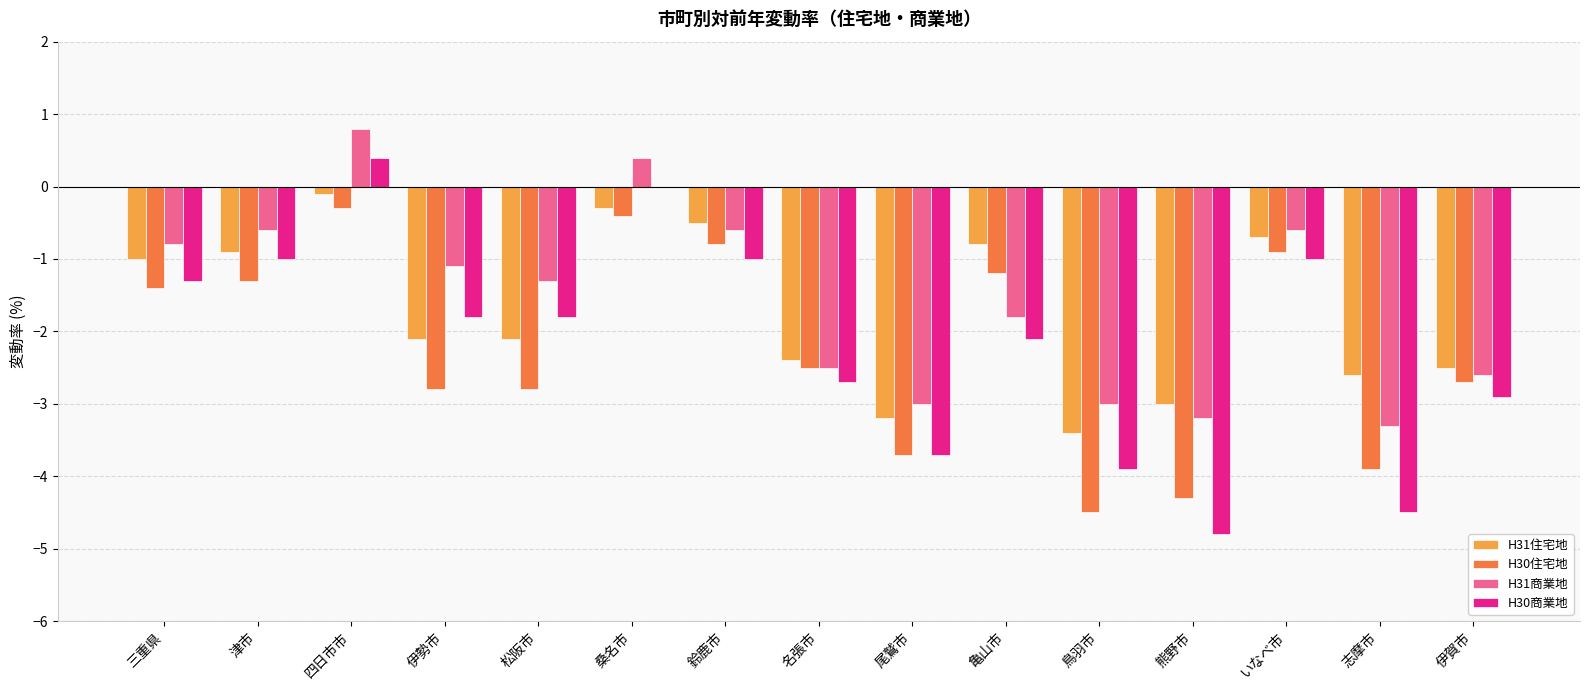

What is the sum of the H30商業地 values at 亀山市 and 名張市?

-4.8